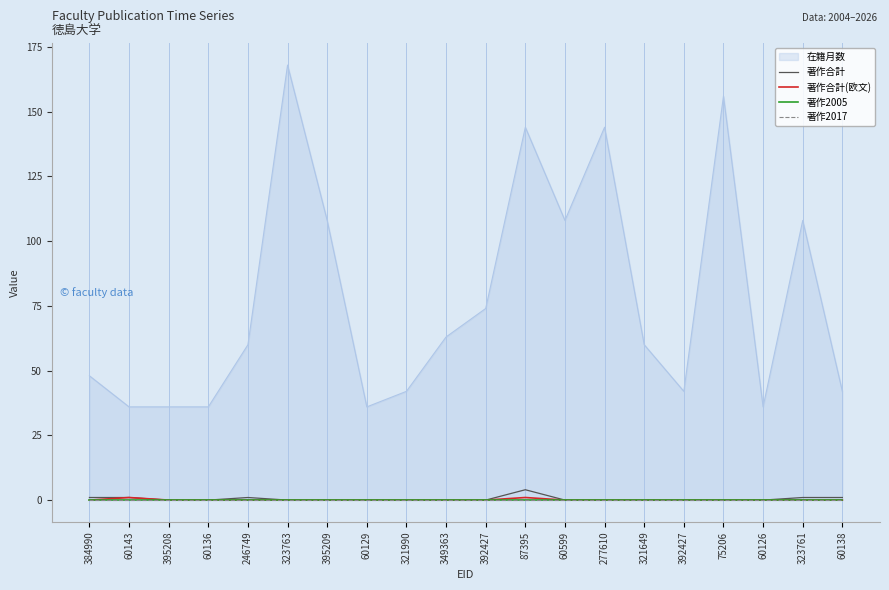

True or false: 著作合計 and 著作2005 intersect in this chart.

False